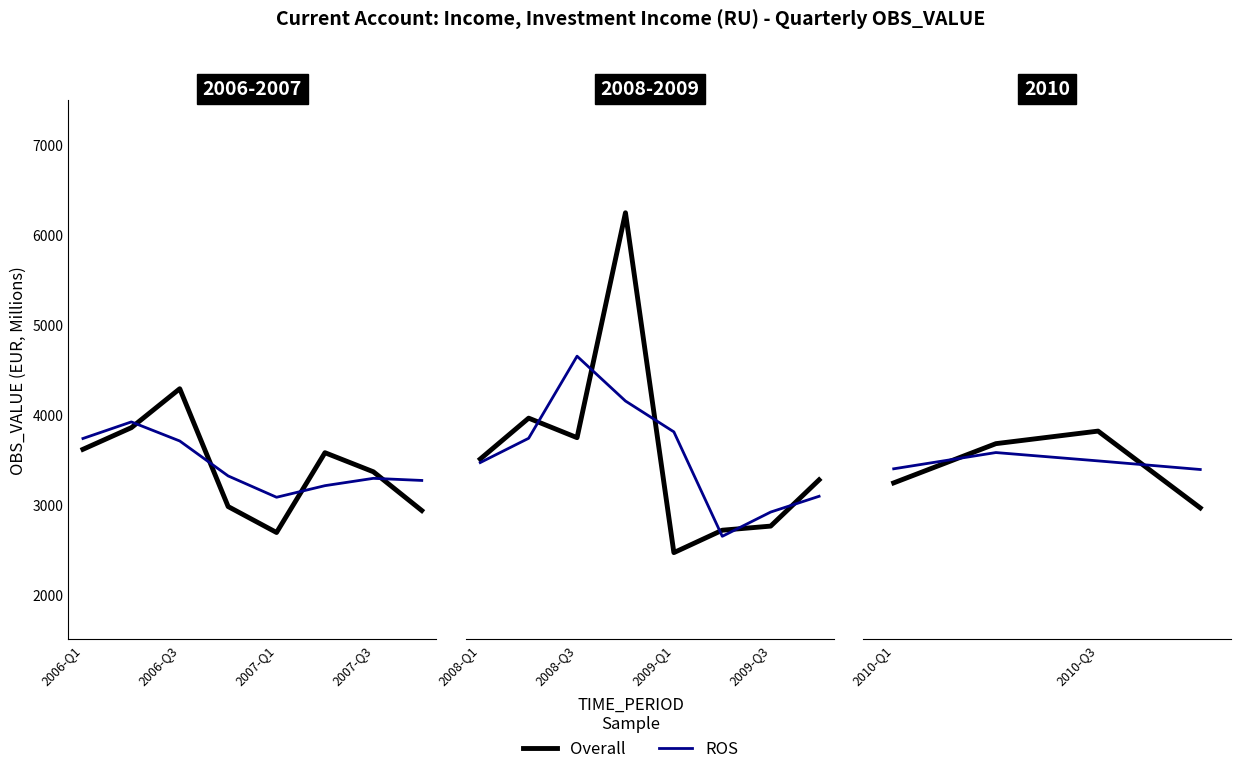

Which series changed the most between 2007-Q1 and 2007-Q3?

Overall